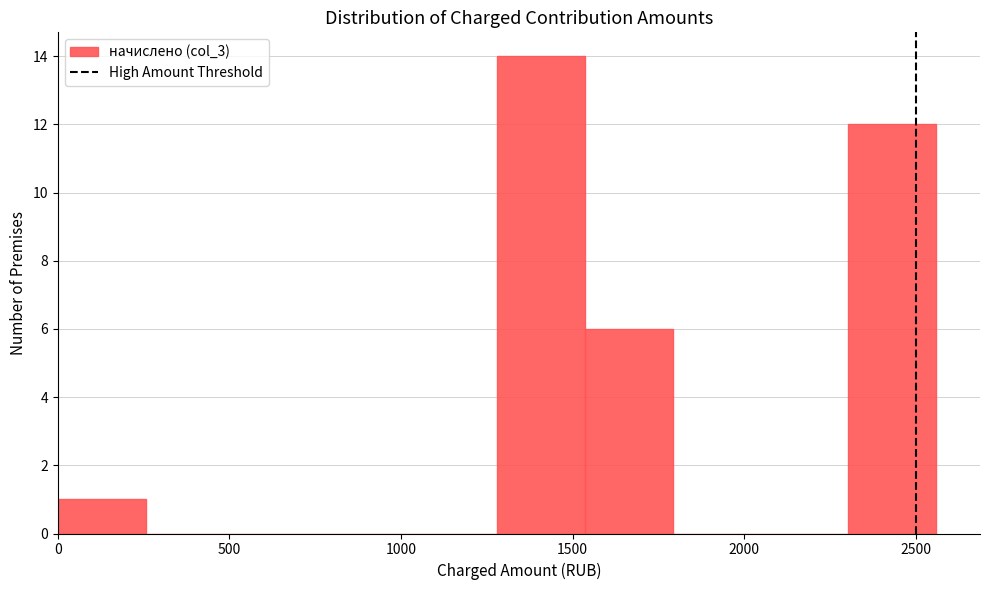

What is the height of the bar covering 0 to 250 on the x-axis? Neither the bar edges nor the heights are printed on the chart, so give them approximately, as read against the axes.

1